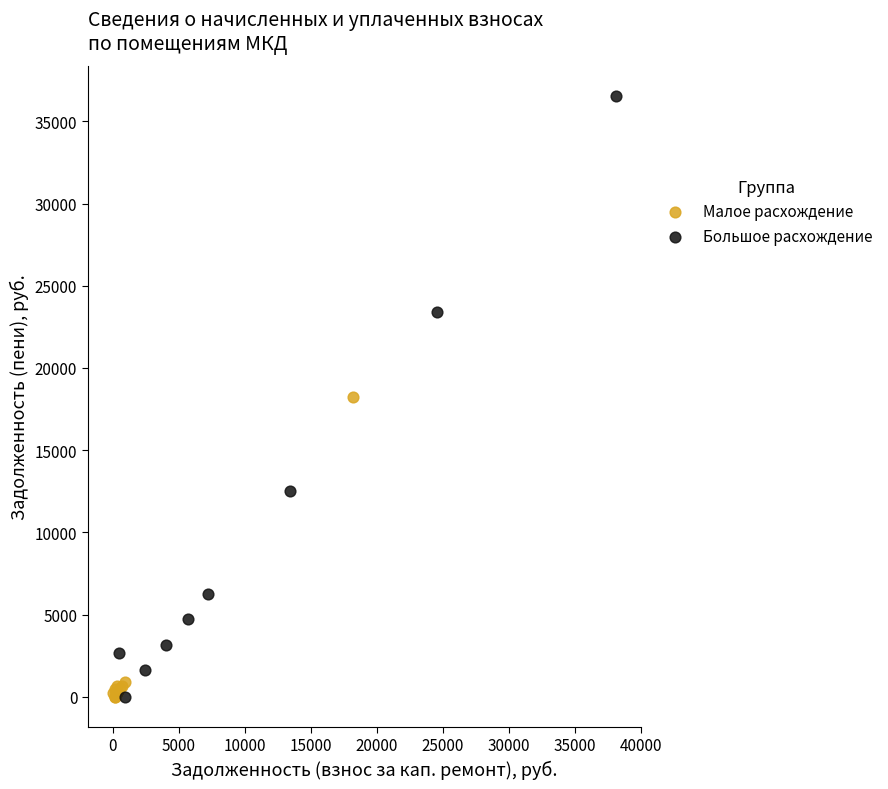

Which series has the widest spread of Y values?

Большое расхождение